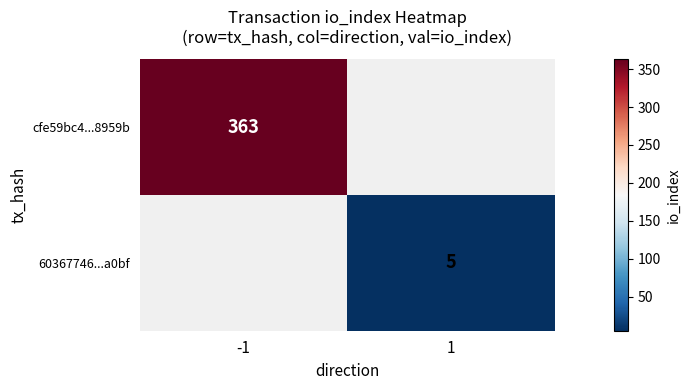

What is the greatest value displayed?

363.0